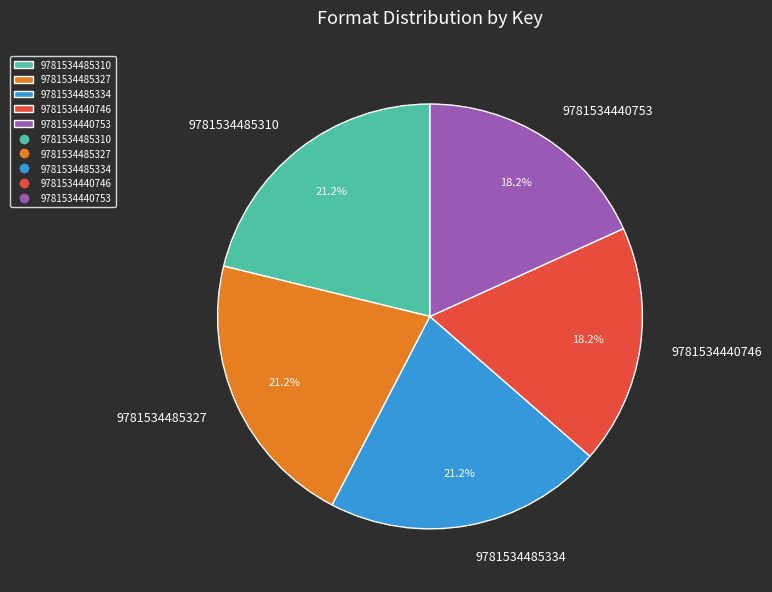

To the nearest percent, what is the average slice percentage?

20%